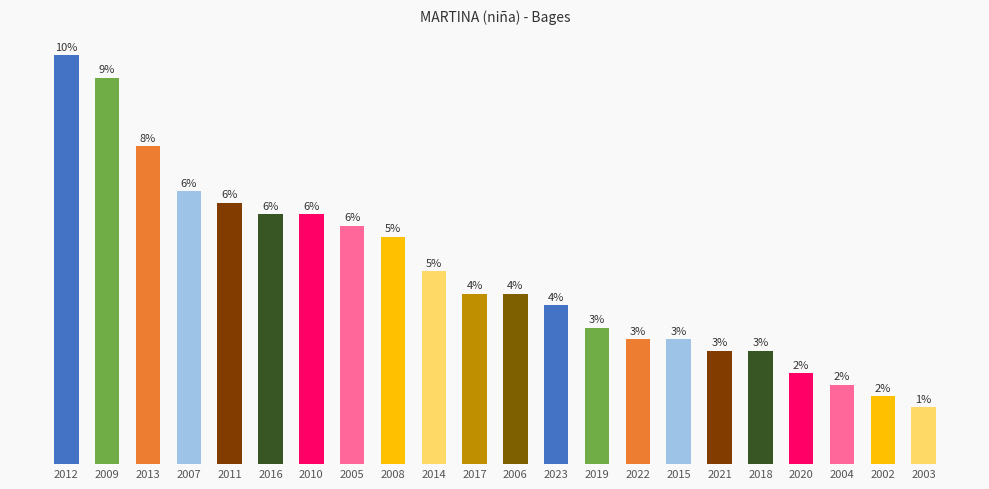

List the labels in order of value, largest first.

2012, 2009, 2013, 2007, 2011, 2016, 2010, 2005, 2008, 2014, 2017, 2006, 2023, 2019, 2022, 2015, 2021, 2018, 2020, 2004, 2002, 2003